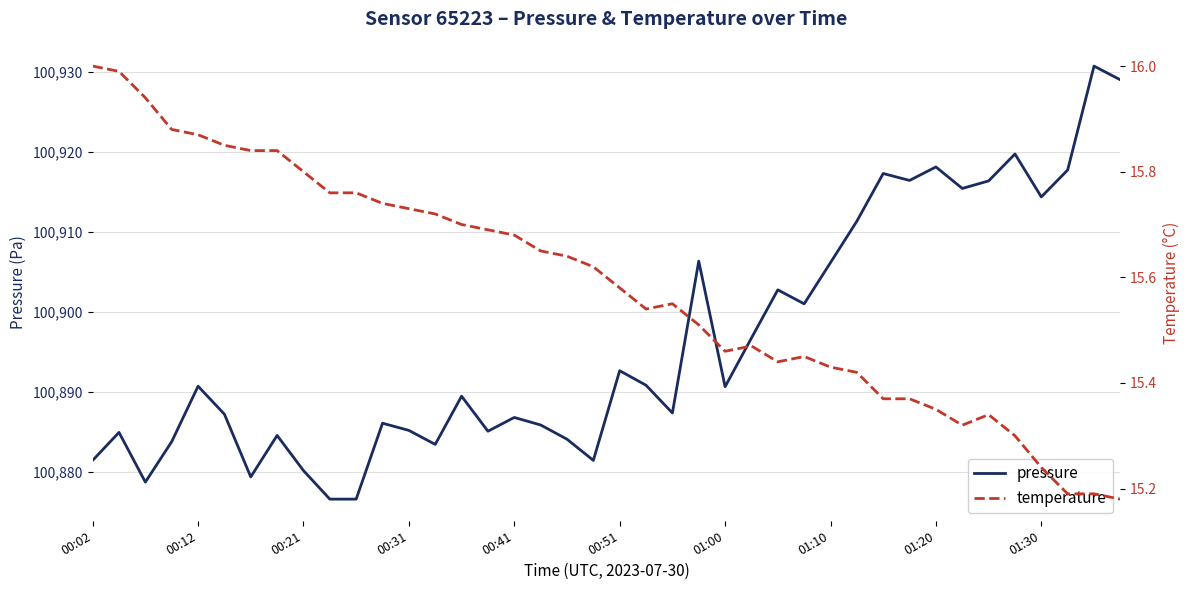

The pressure series shows 135976.3 at 11. True or false?

False